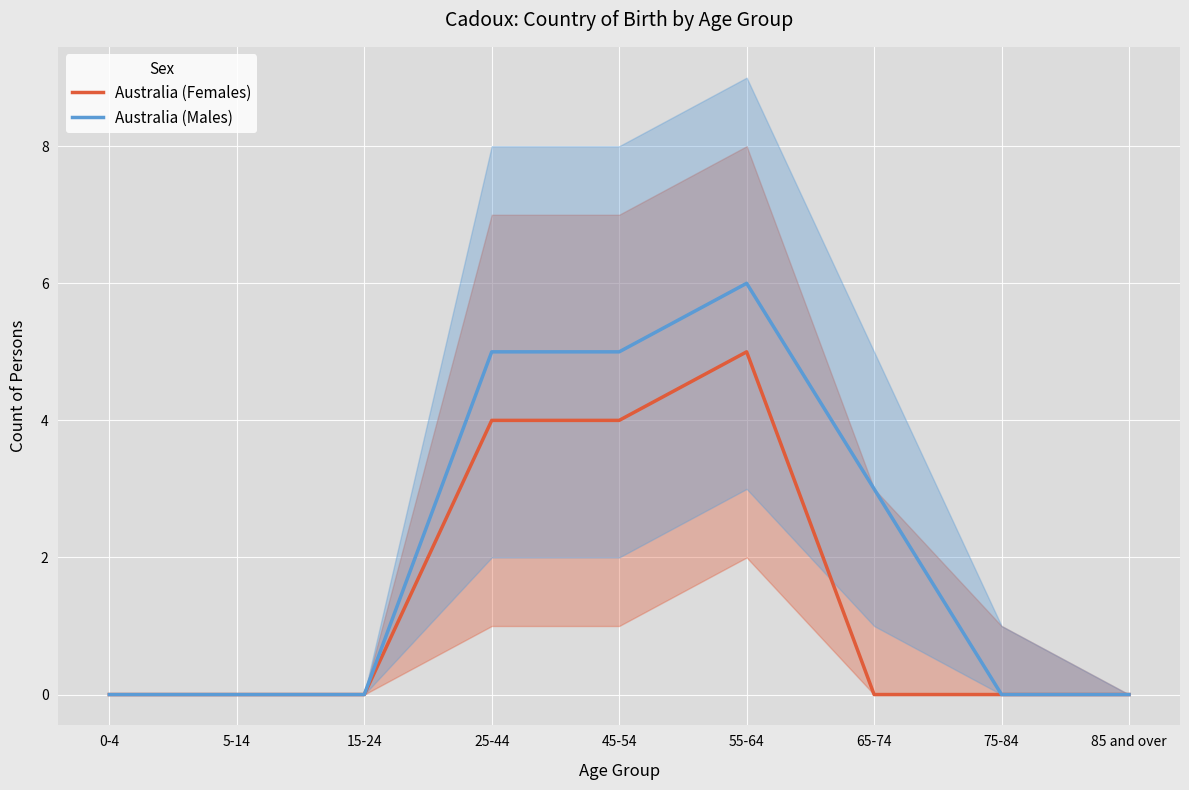

True or false: Australia (Females) and Australia (Males) cross at least once.

False